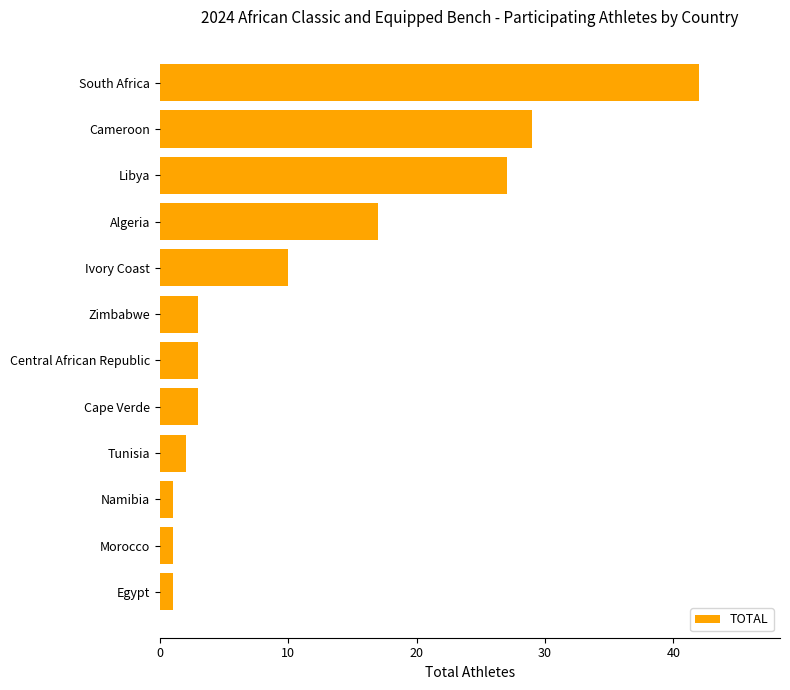

What is the difference between the maximum and minimum values?

41